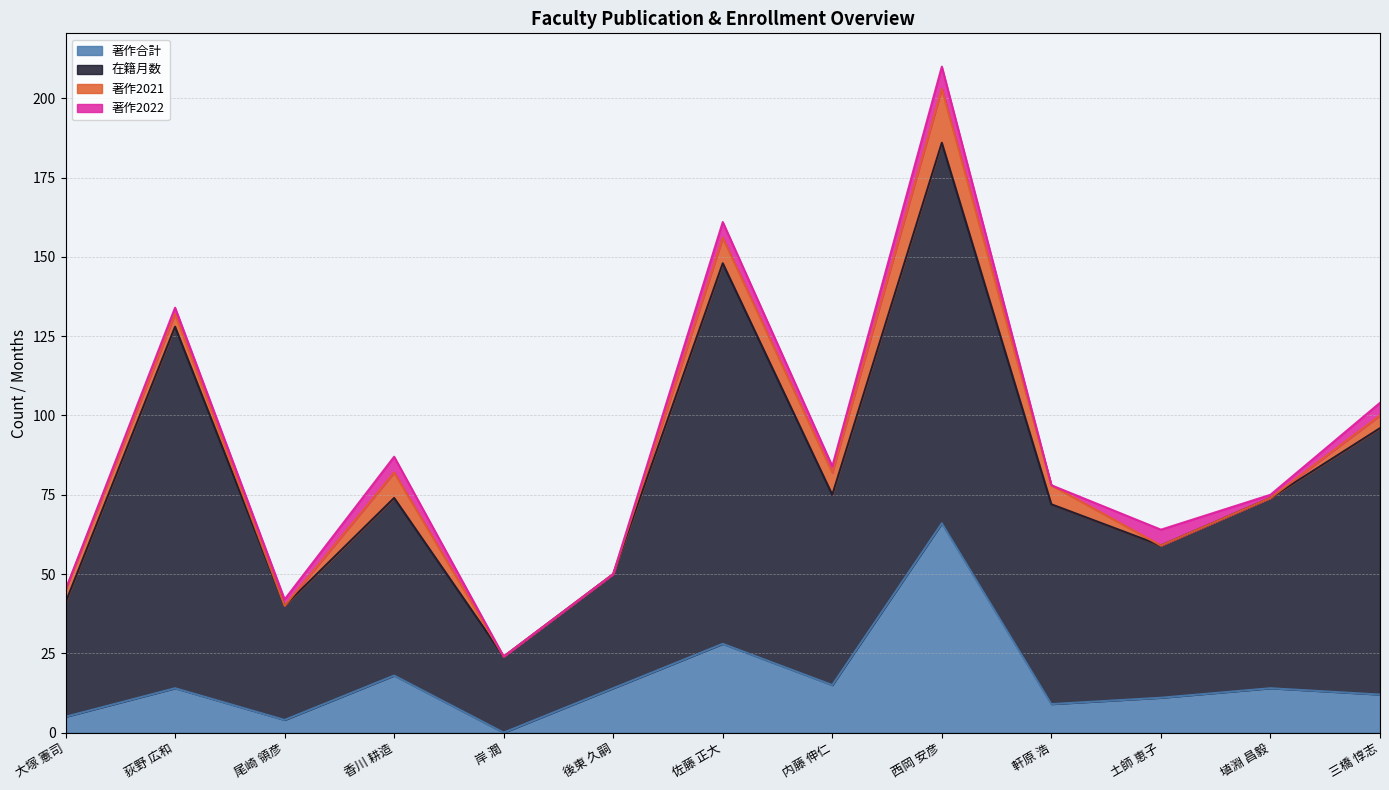

What is the difference between the maximum and minimum values in the 著作合計 series?

66